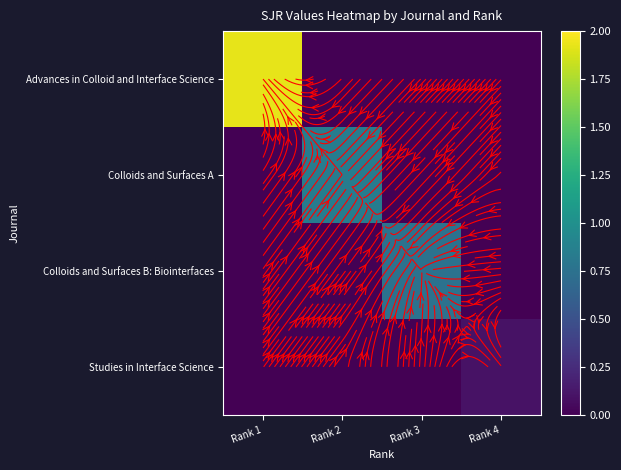

At how many categories does at least one series exceed 1?

1